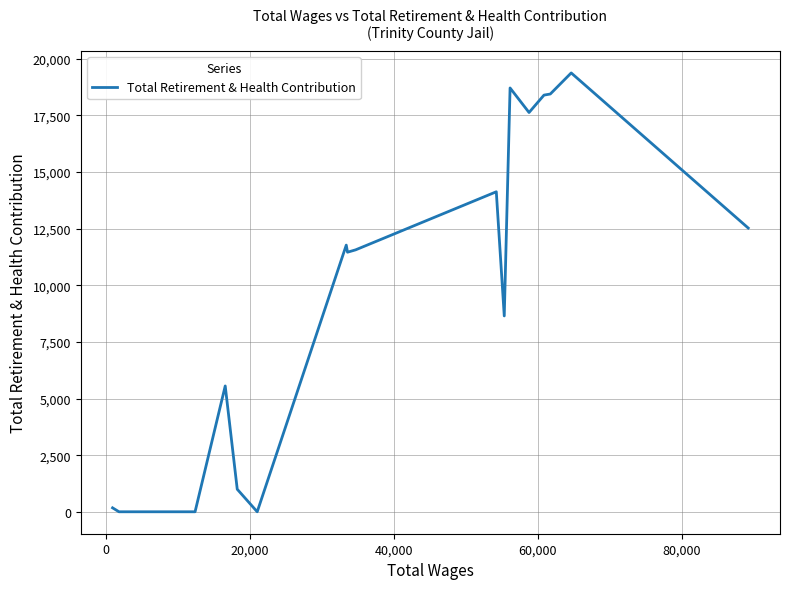

What is the difference between the maximum and minimum values?

19376